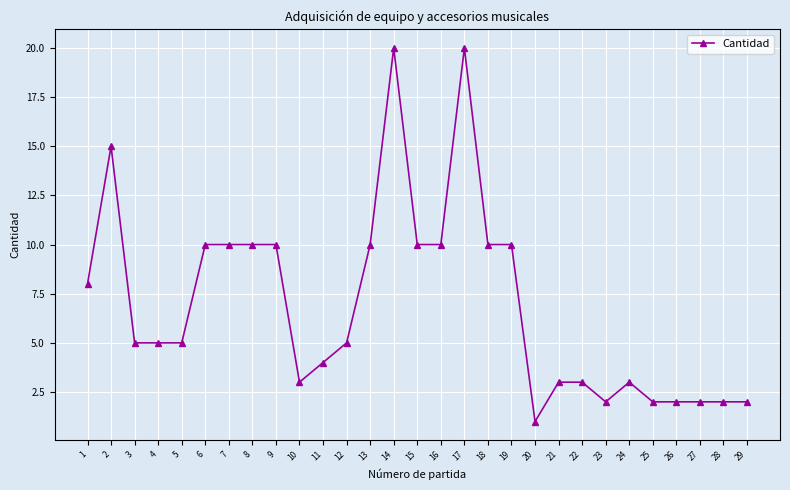

What is the greatest value displayed?

20